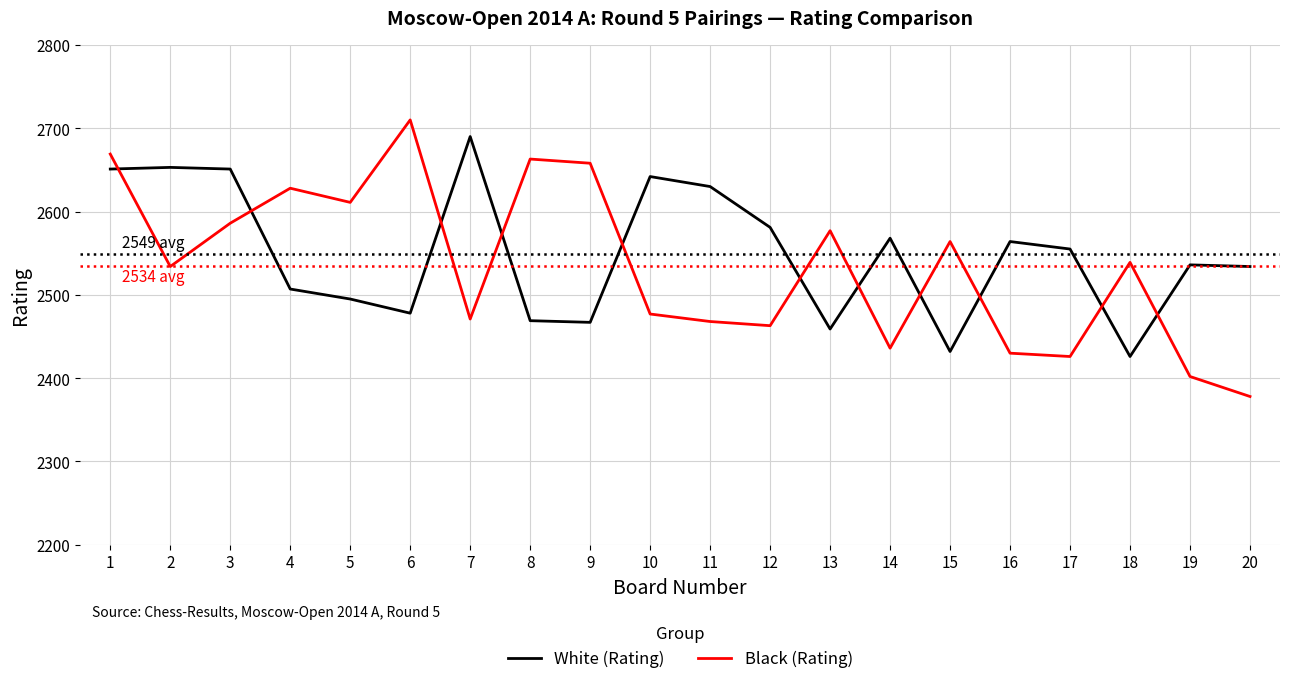

The value of White (Rating) at 18 is 2426. True or false?

True